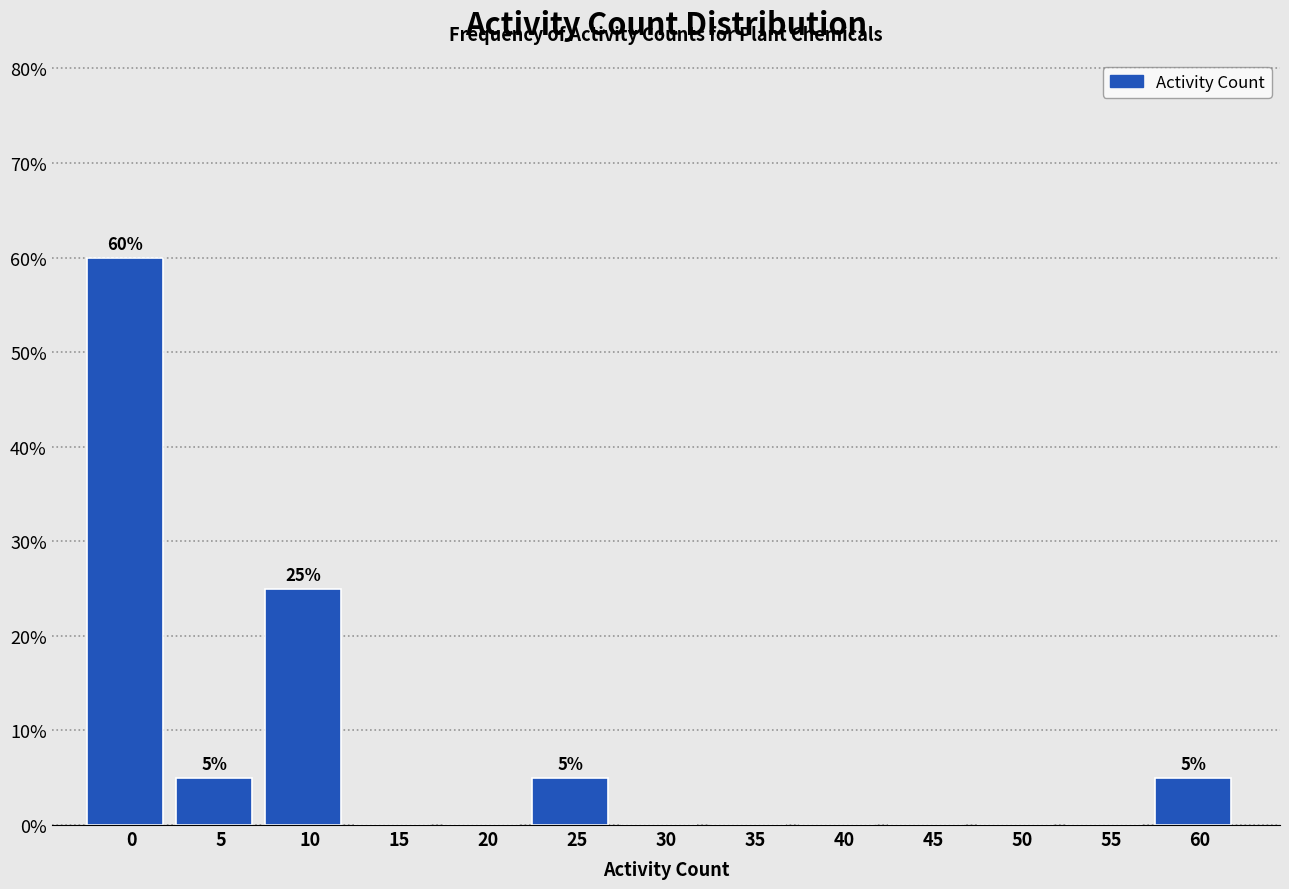

Reading right to left, list all the values displayed in this chart.

60=5	55=0	50=0	45=0	40=0	35=0	30=0	25=5	20=0	15=0	10=25	5=5	0=60